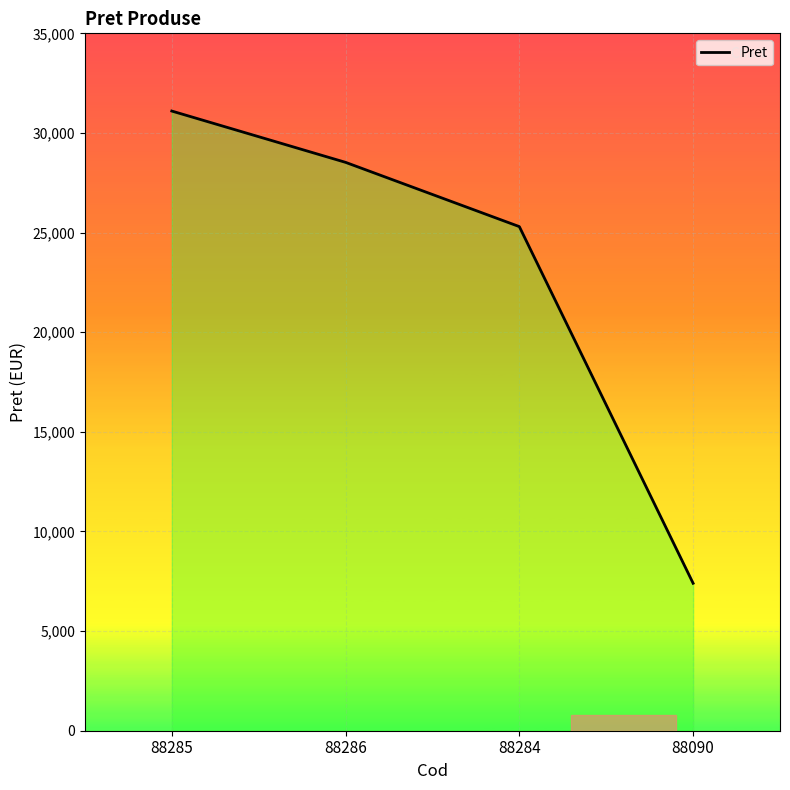

Which has a higher value, 88285 or 88286?

88285